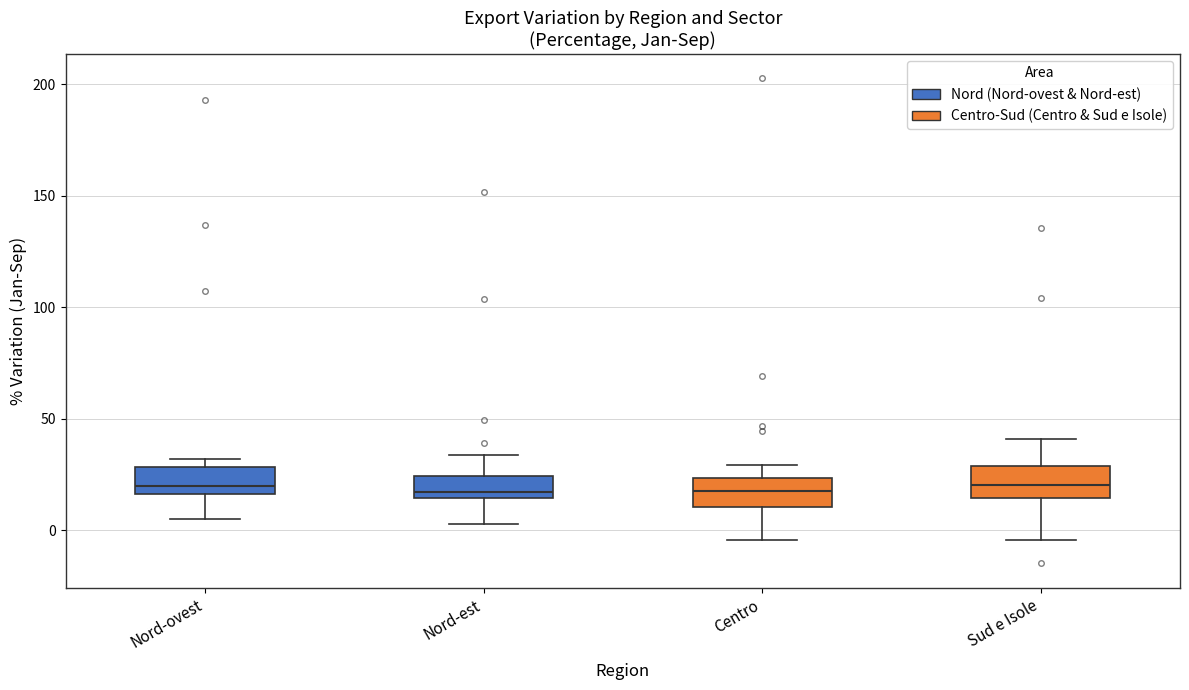

Reading left to right, read every box against the y-axis: the position of its median line, the range the box covers, and the ends of its whiskers. The values are not printed on the chart, so give them approximately, as read against the axis.

Nord-ovest: median 20, box 15 to 30, whiskers 5 to 30 (just above the box's upper edge)
Nord-est: median 15 (just above the box's lower edge), box 15 to 25, whiskers 5 to 35
Centro: median 15, box 10 to 25, whiskers -5 to 30
Sud e Isole: median 20, box 15 to 30, whiskers -5 to 40